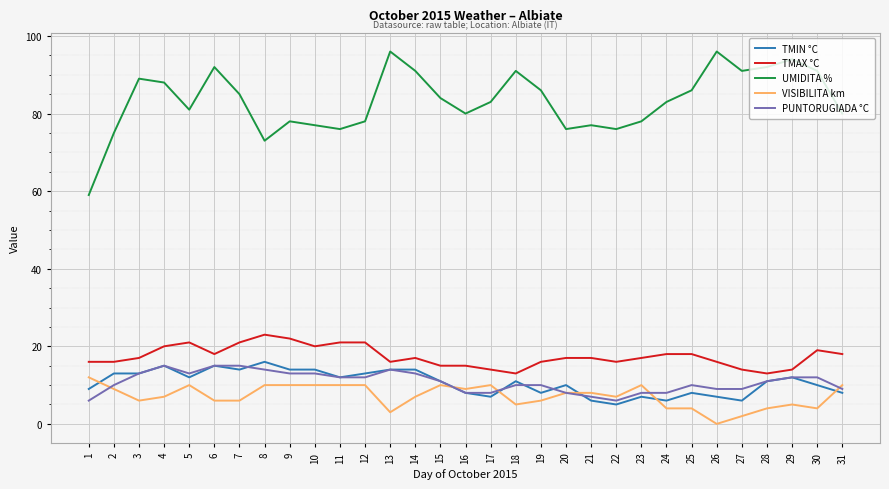

Which series has the largest total across all categories?

UMIDITA %